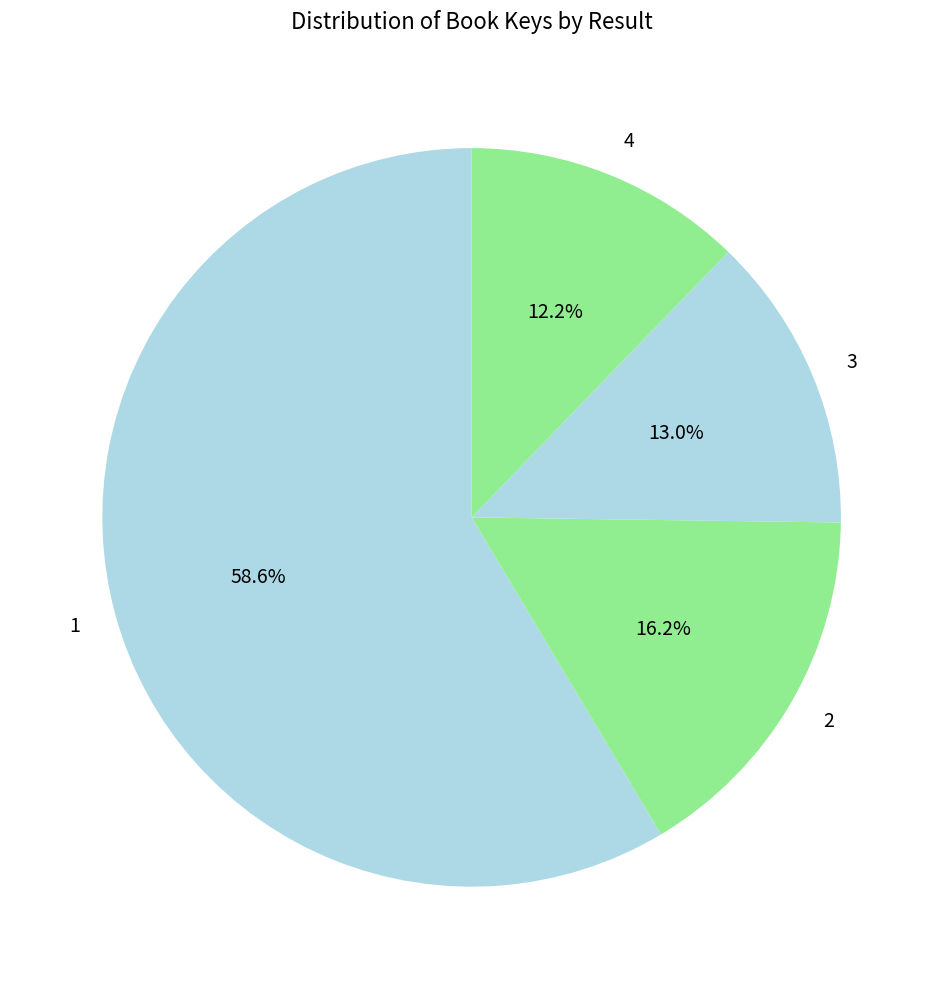

True or false: 1 accounts for 59% of the total.

True